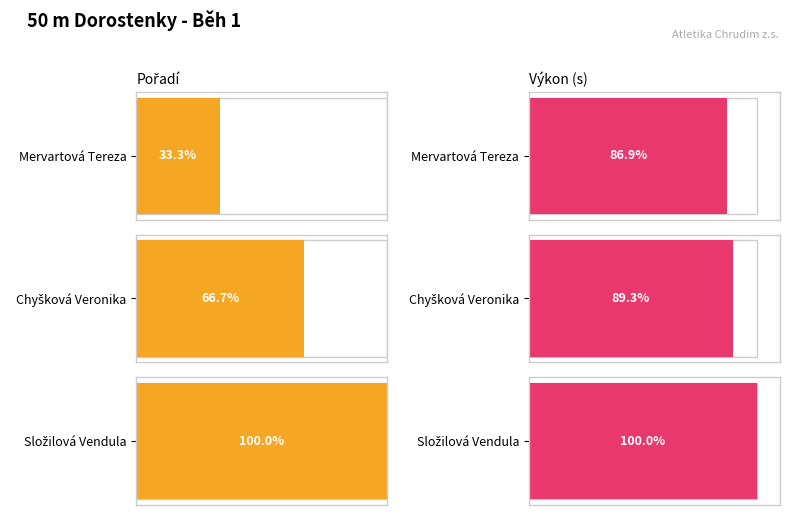

Reading left to right, transcribe all the data shown in this chart.

Pořadí: 1.0	2.0	3.0
Výkon: 7.3	7.5	8.4